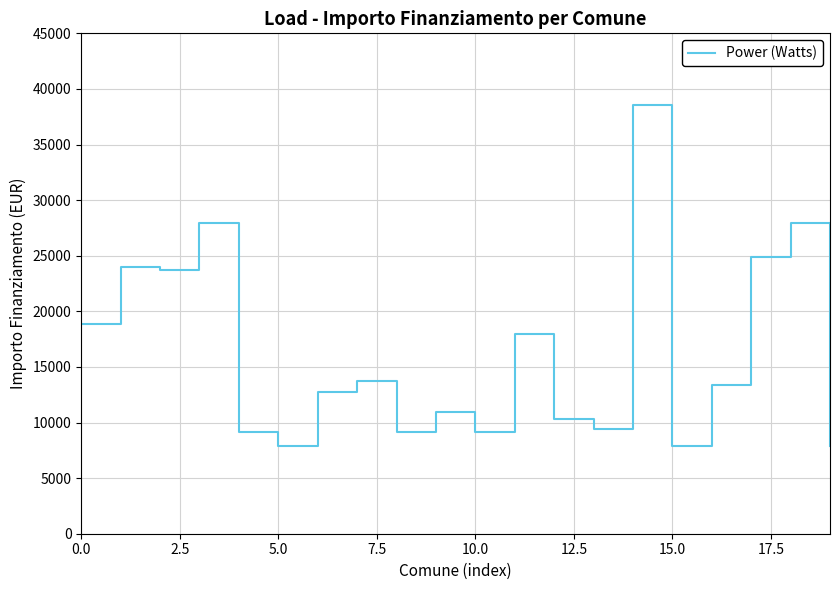

True or false: the data has more than 2 interior local peaks.

True